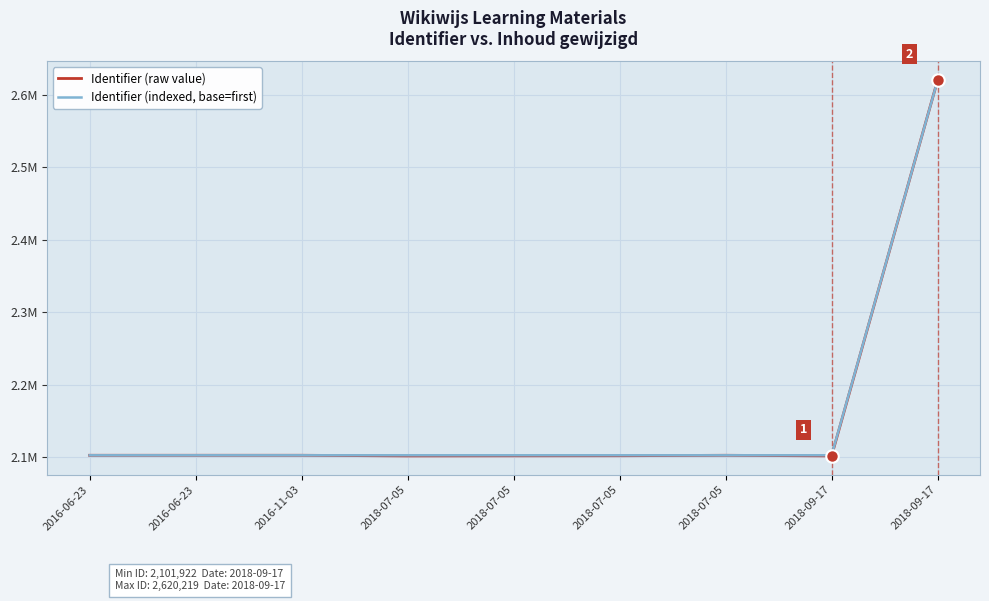

Does the chart have visible grid lines?

Yes